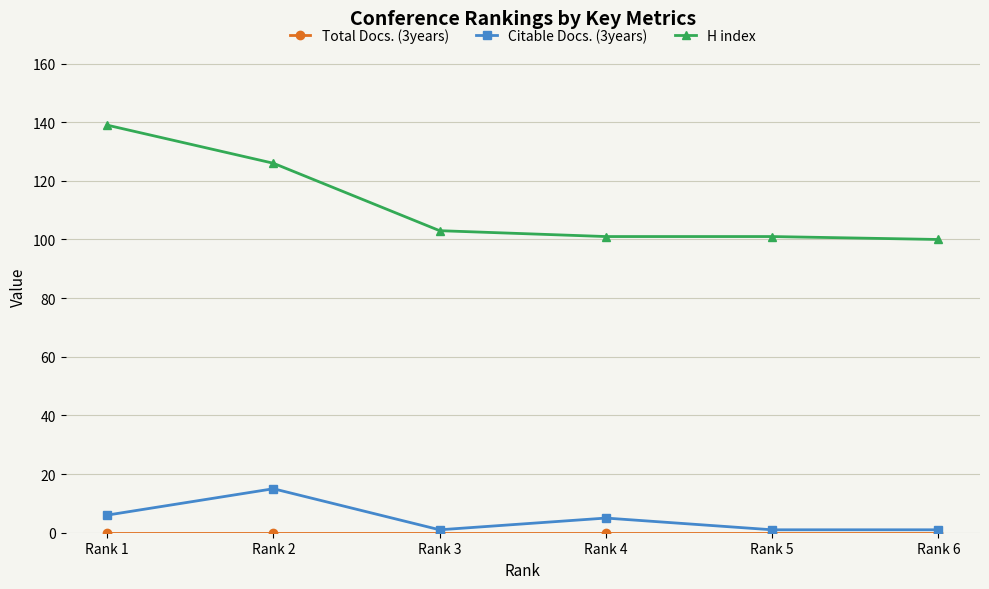

How many lines are shown in the chart?

3